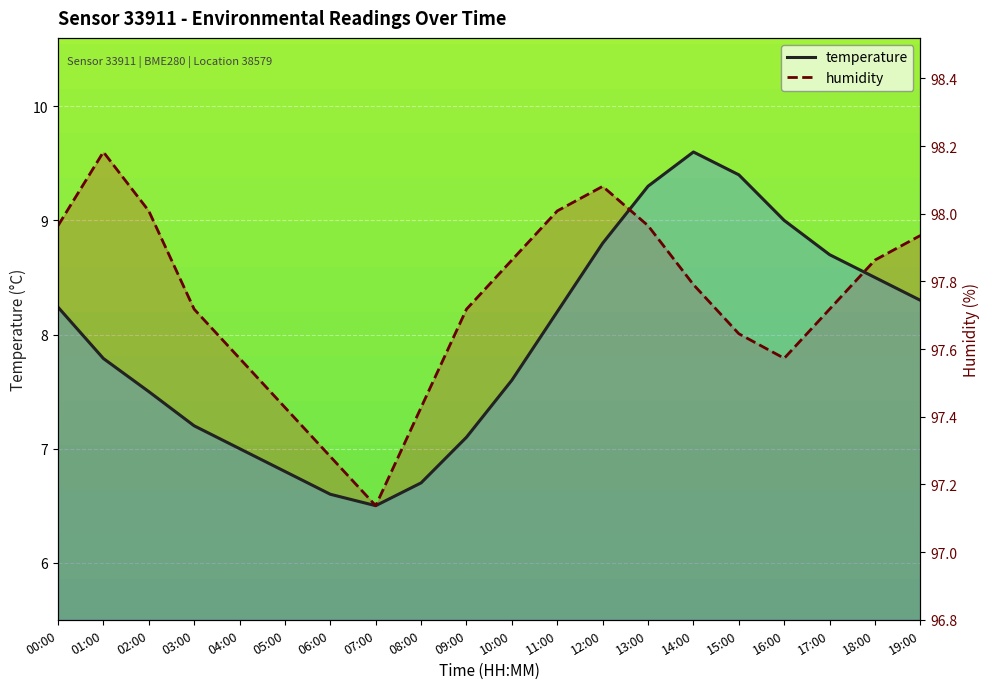

Which label corresponds to the largest value in the chart?

14:00